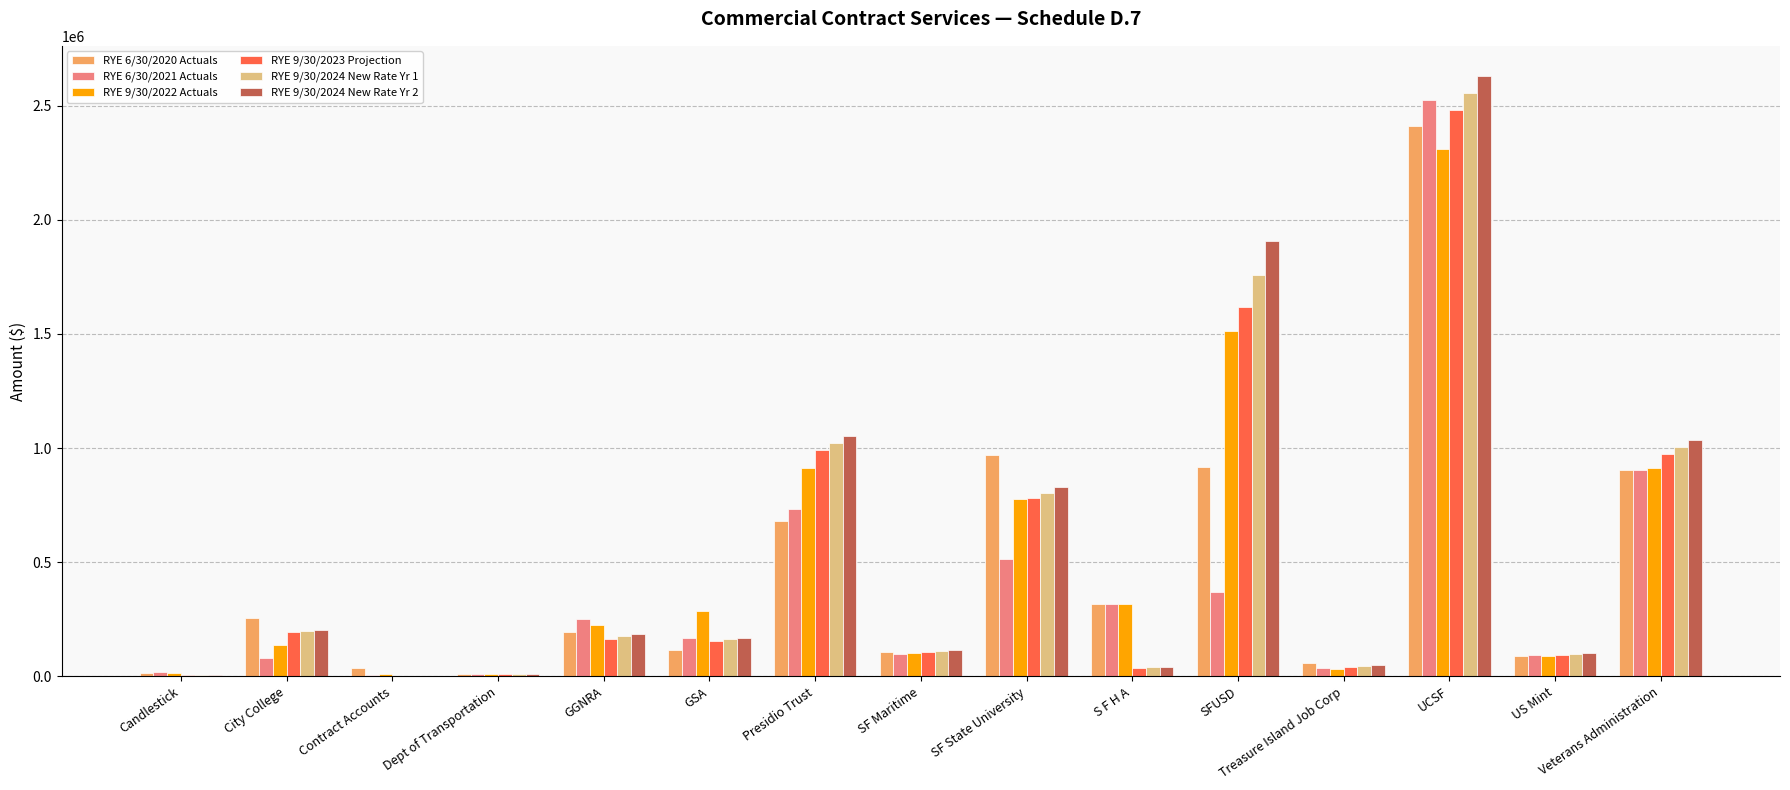

What is the sum of all RYE 9/30/2024 New Rate Yr 2 values?

8338257.0